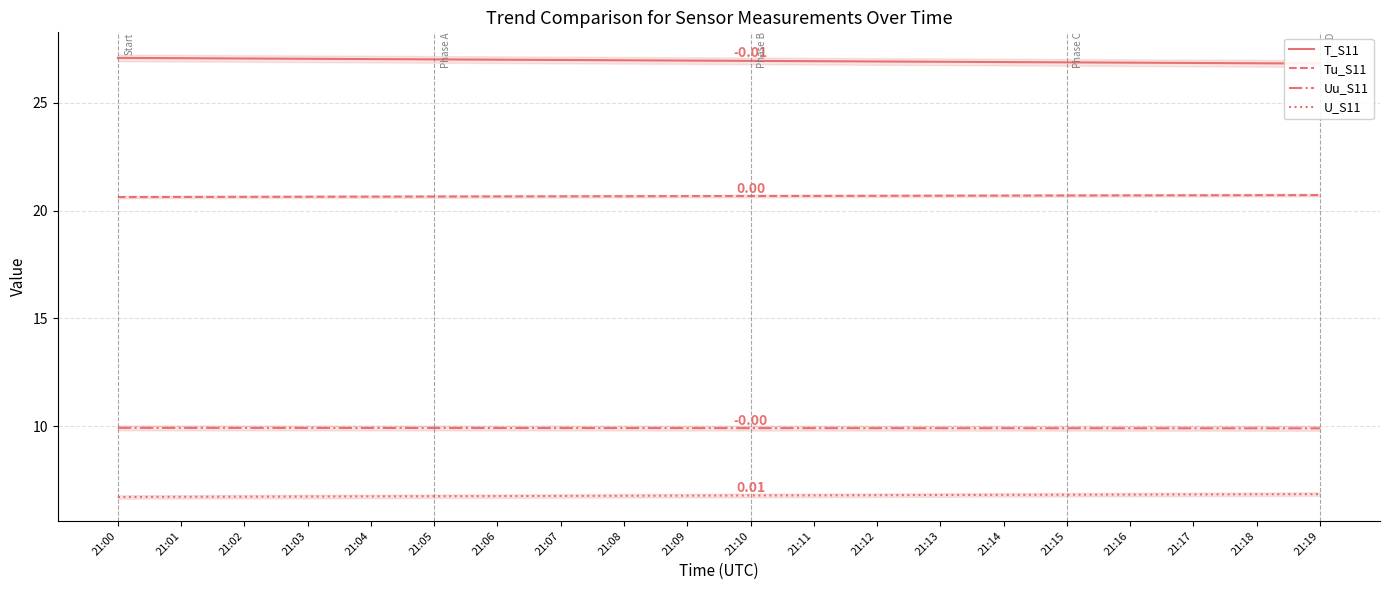

At how many categories does at least one series exceed 24?

20